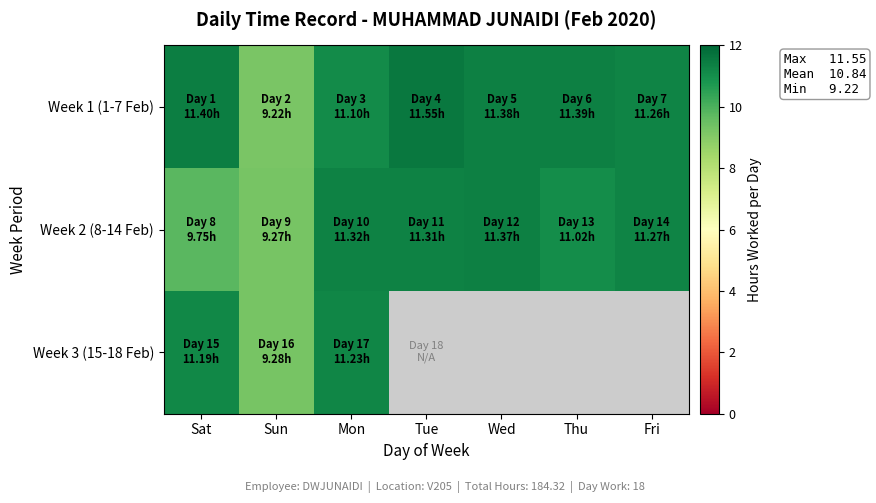

Rank the series by their maximum value, from highest to lowest.

Week 1 (1-7 Feb), Week 2 (8-14 Feb), Week 3 (15-18 Feb)